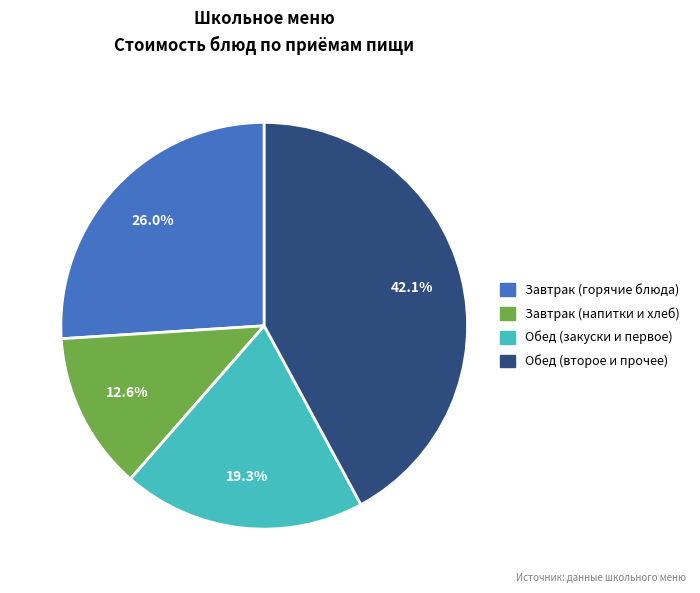

Is there any slice that represents more than half of the pie?

No